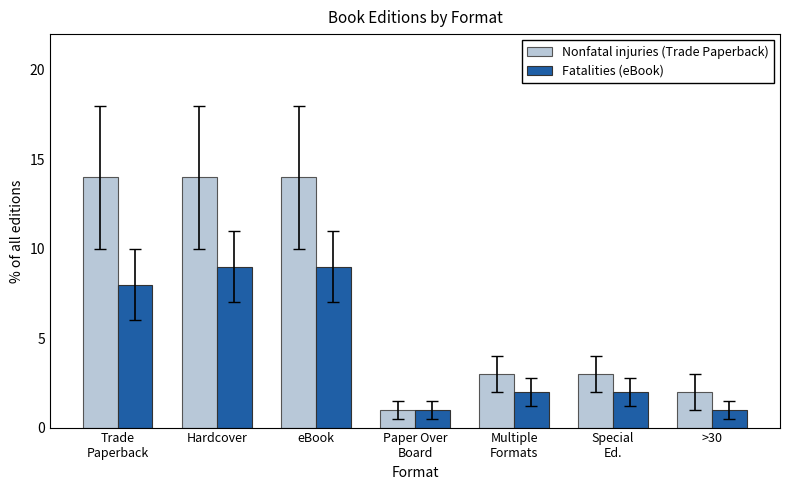

Are the bars grouped side by side (vs. stacked)?

Yes